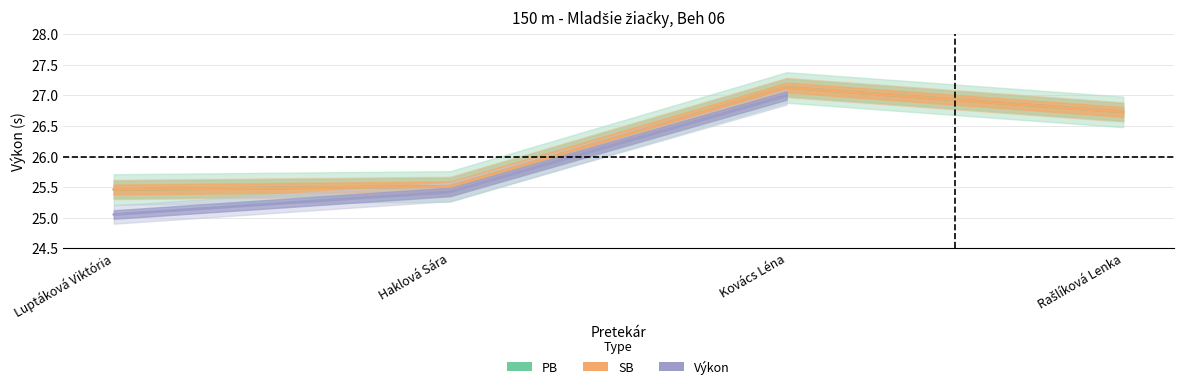

What is the greatest value displayed?

27.1